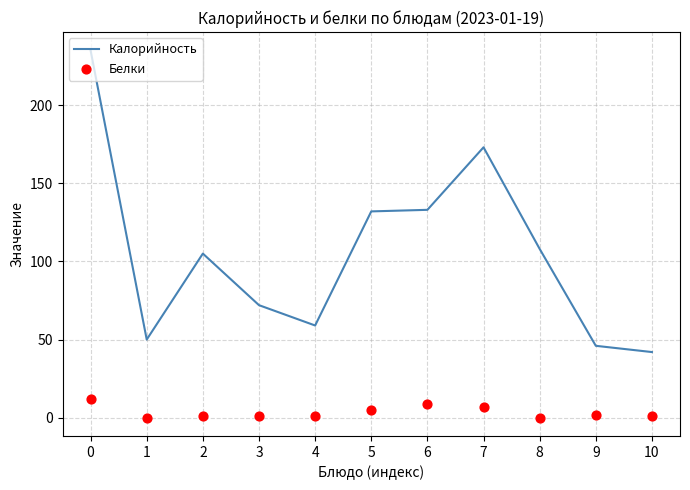

Is the value of Белки at 2 greater than the value of Калорийность at 7?

No